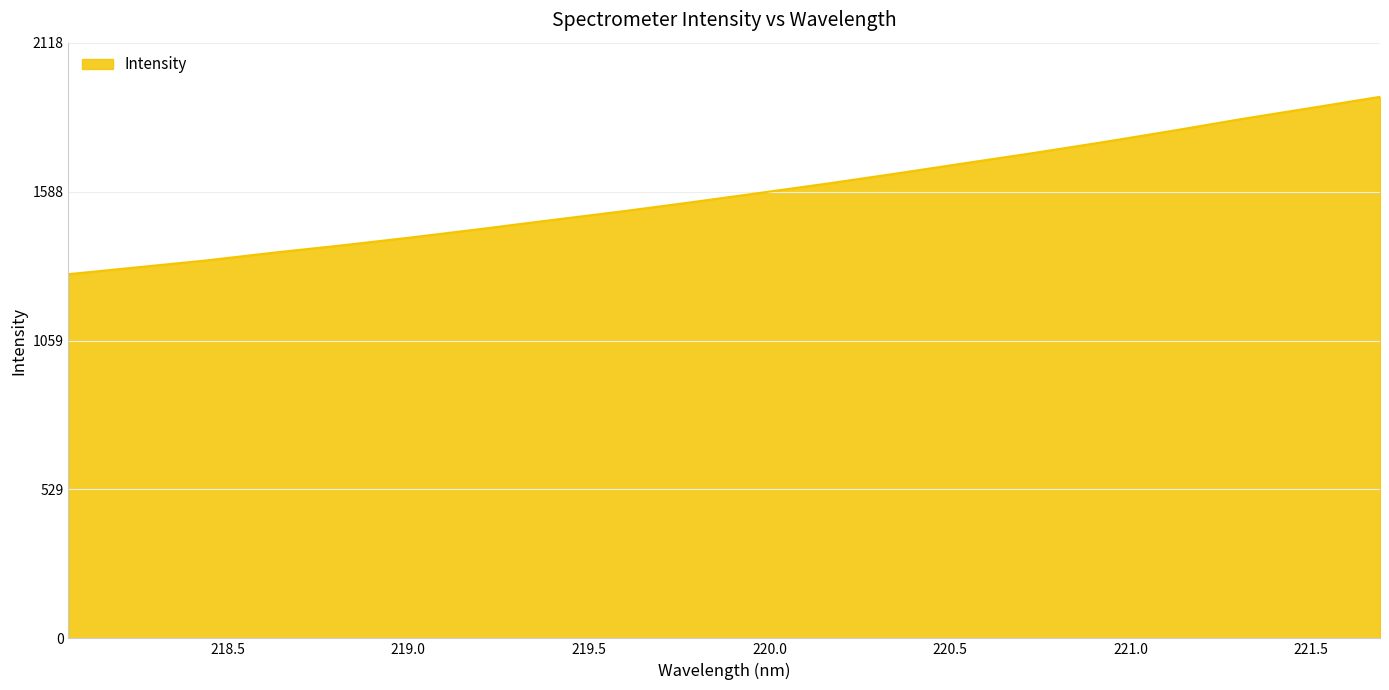

What is the greatest value displayed?

1925.8